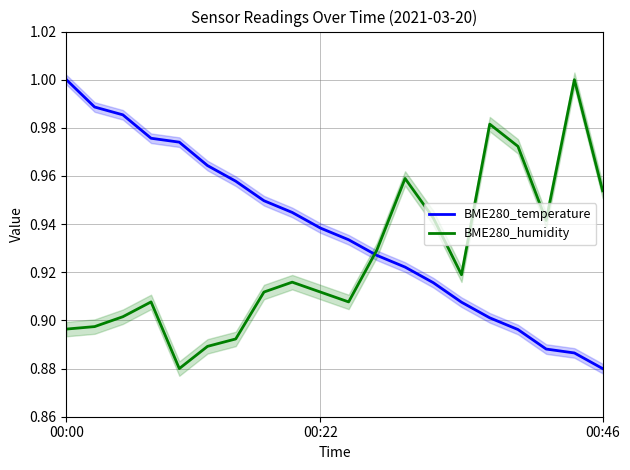

Between which two adjacent categories do BME280_humidity and BME280_temperature first intersect?

10 and 11